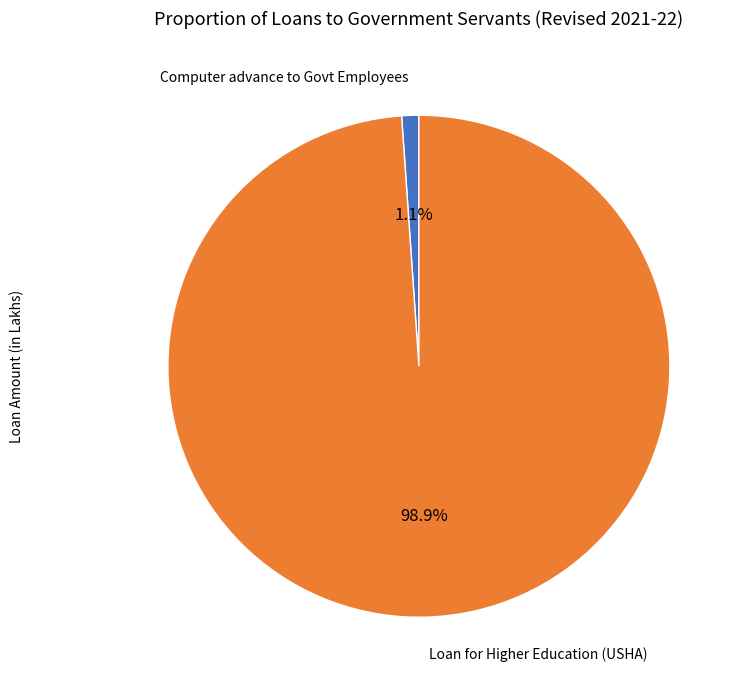

Count the number of slices in the pie.

2